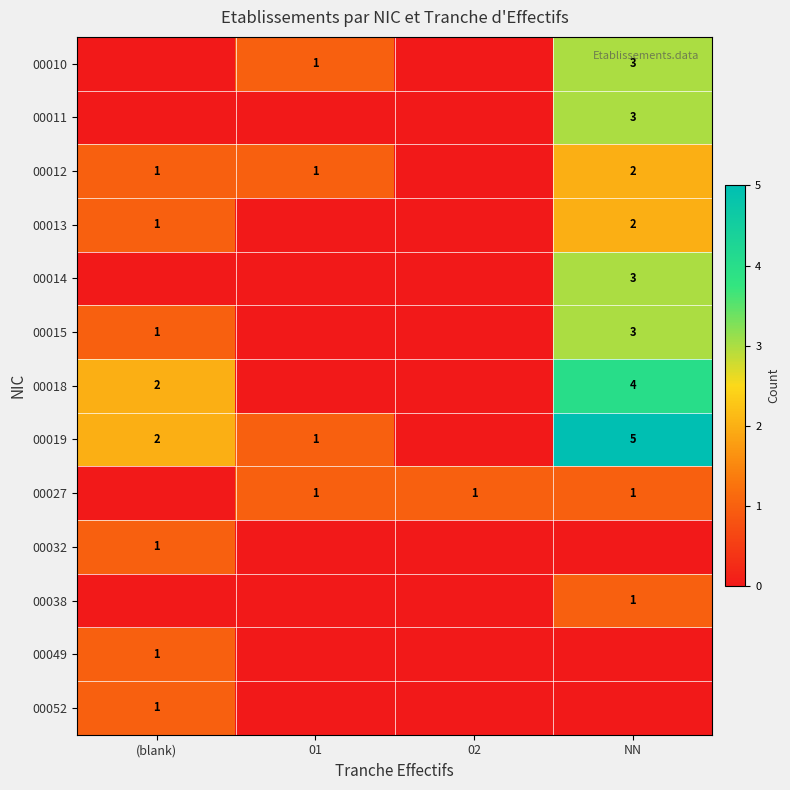

The value of 00015 at NN is 3. True or false?

True